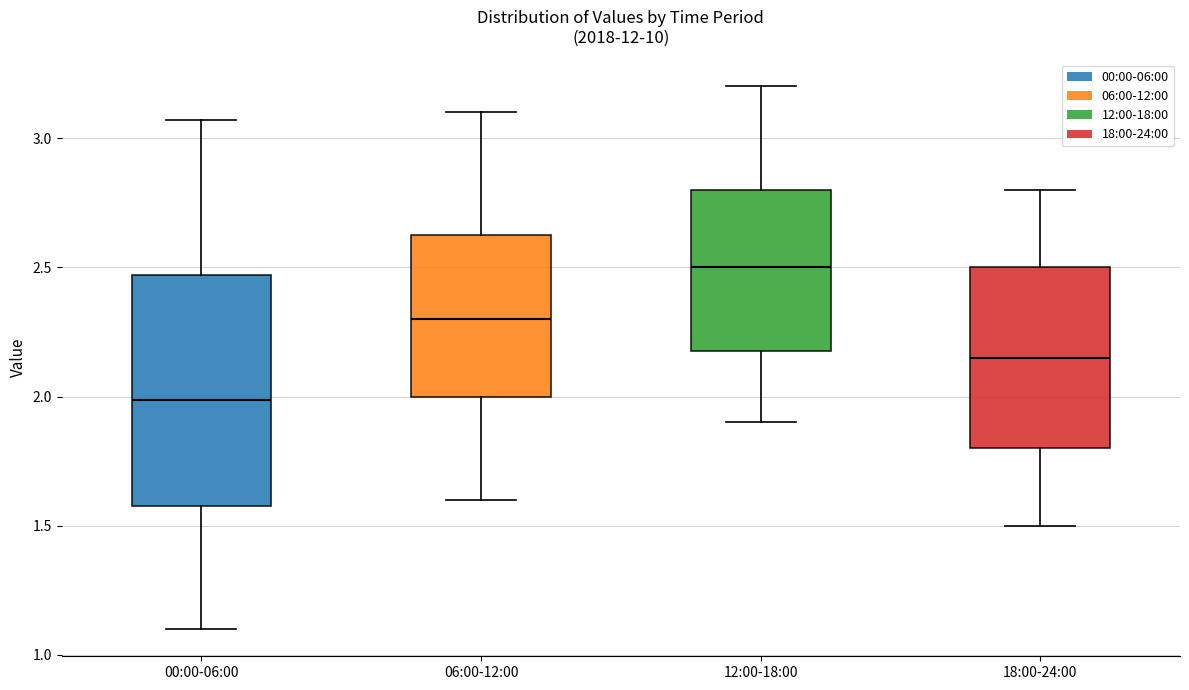

Which box's median line is the highest?

12:00-18:00